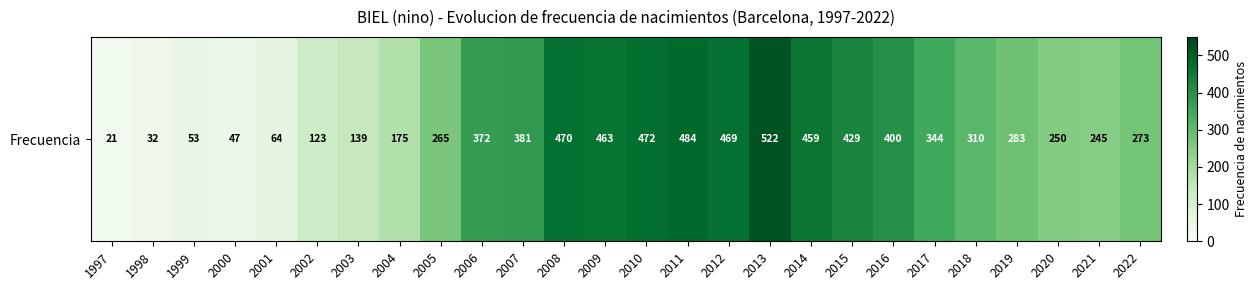

What is the difference between the values at 2017 and 2002?

221